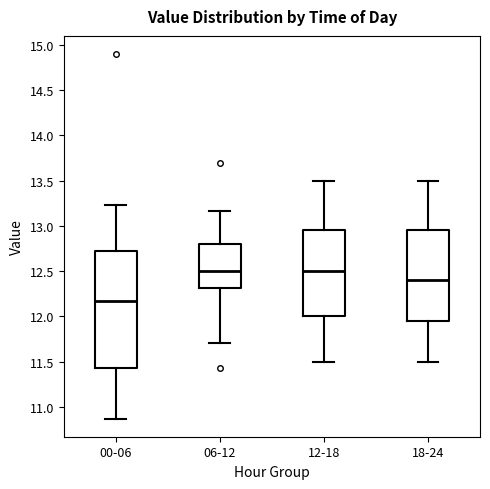

Reading left to right, transcribe this box plot: for each box, give where its median line is, the range the box spans, and where its two whiskers end, as read against the y-axis. The values are not printed on the chart, so give them approximately, as read against the axis.

00-06: median 12.15, box 11.45 to 12.70, whiskers 10.85 to 13.25
06-12: median 12.50, box 12.30 to 12.80, whiskers 11.70 to 13.15
12-18: median 12.50, box 12.00 to 12.95, whiskers 11.50 to 13.50
18-24: median 12.40, box 11.95 to 12.95, whiskers 11.50 to 13.50